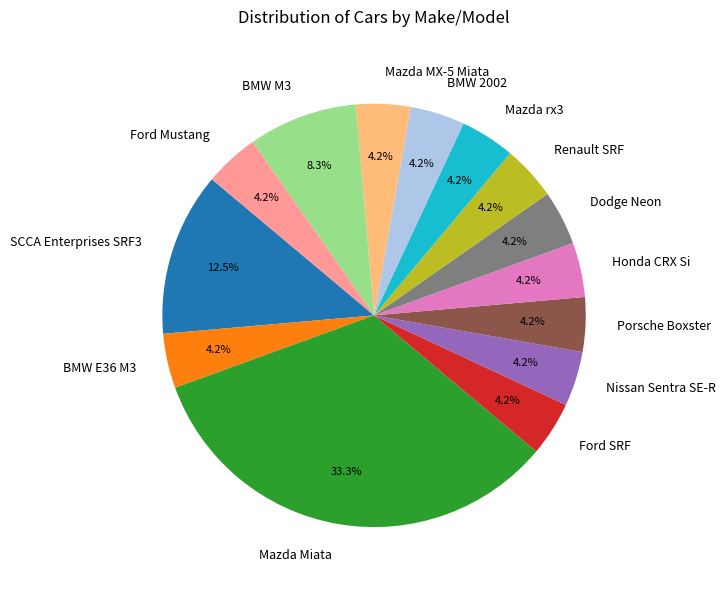

Is there any slice that represents more than half of the pie?

No